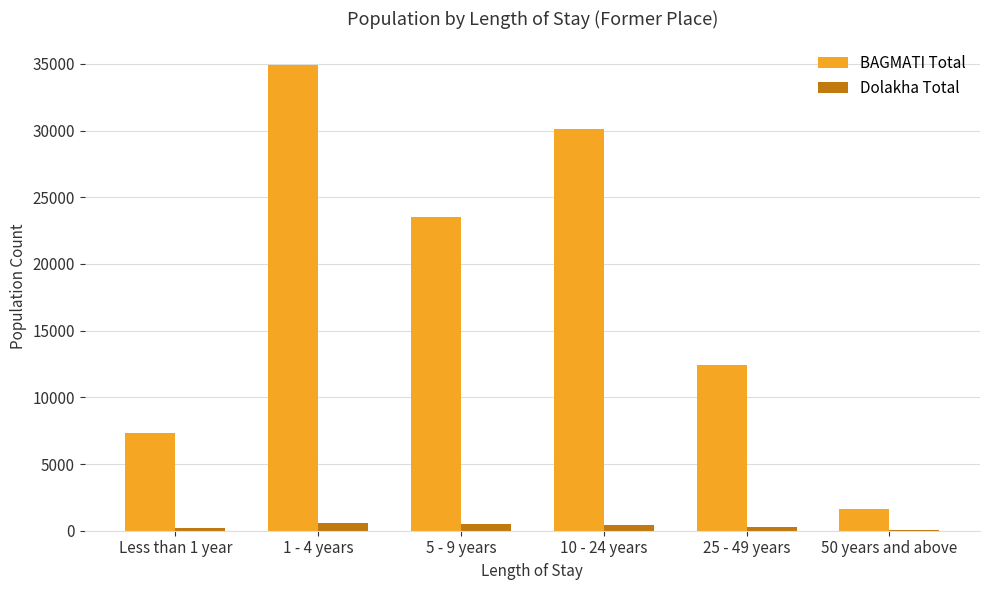

What is the difference between the BAGMATI Total values at 50 years and above and 10 - 24 years?

28496